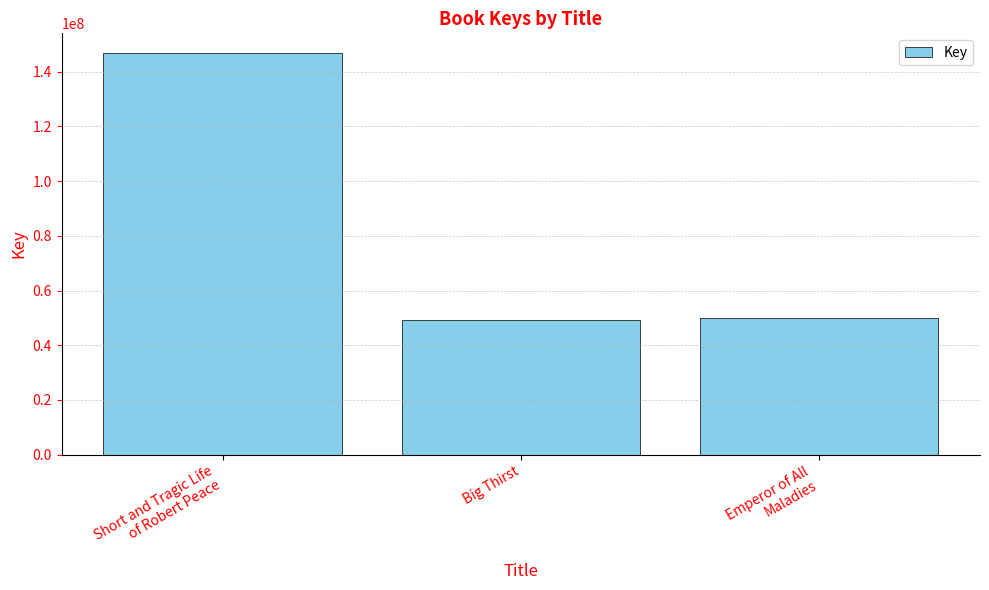

Read the value at Big Thirst.

49243540